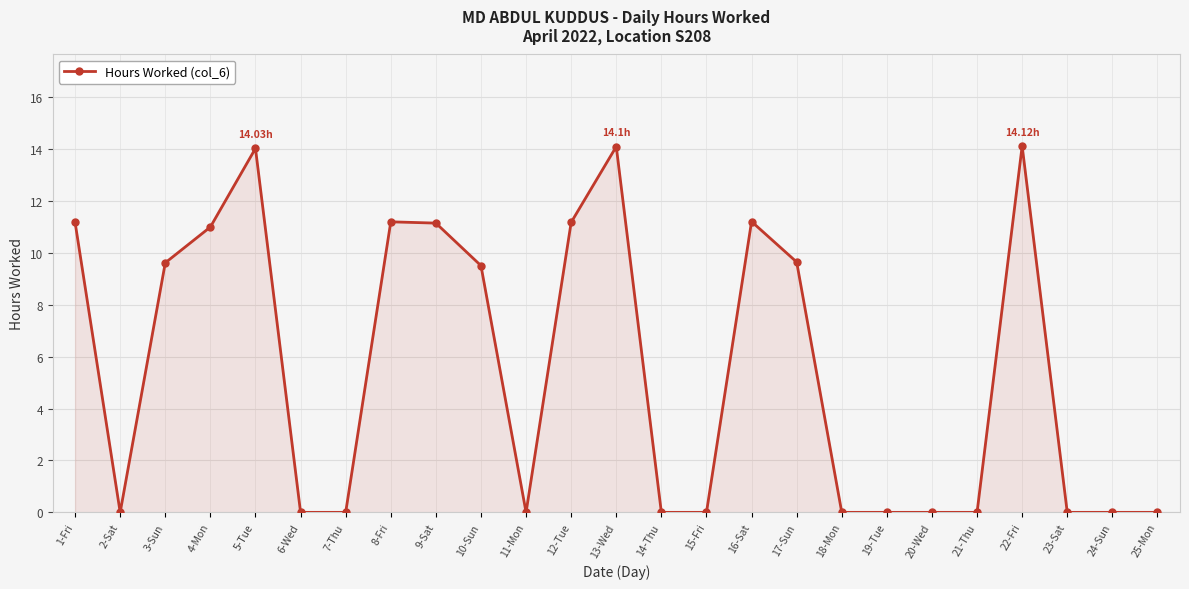

What is the change in value from 13-Wed to 18-Mon?

-14.1